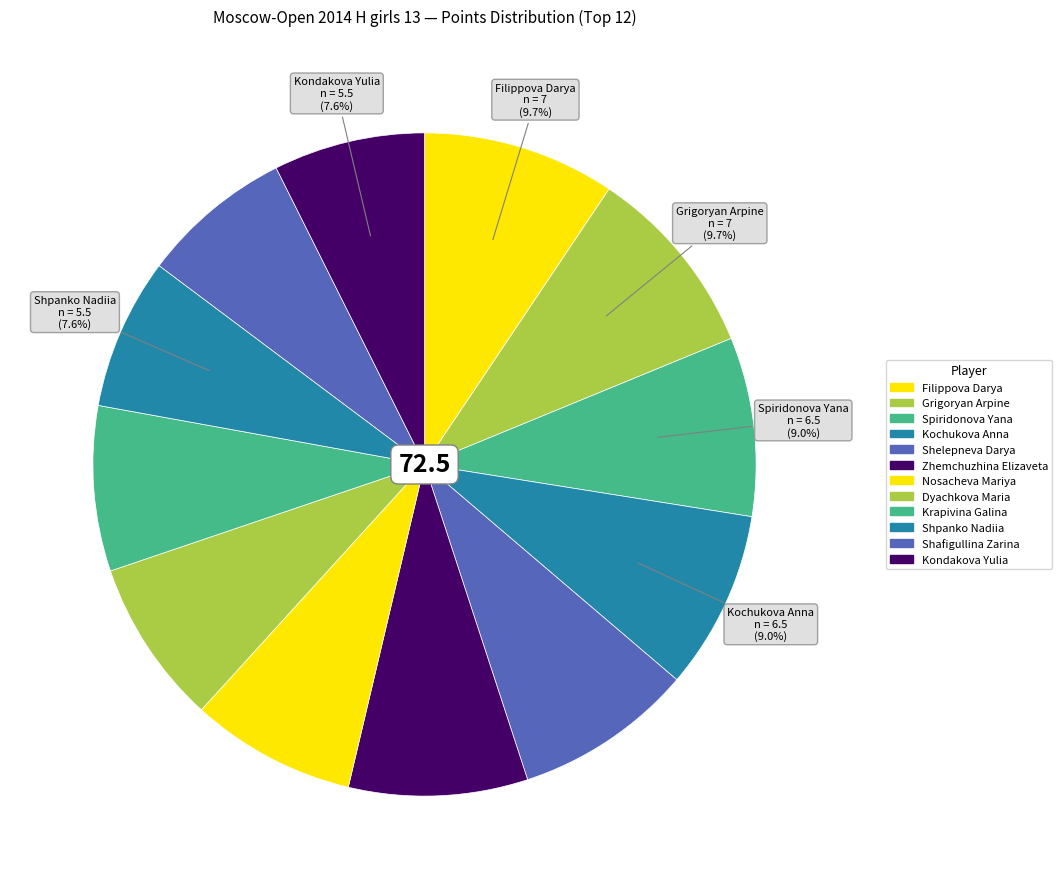

Count the number of slices in the pie.

12